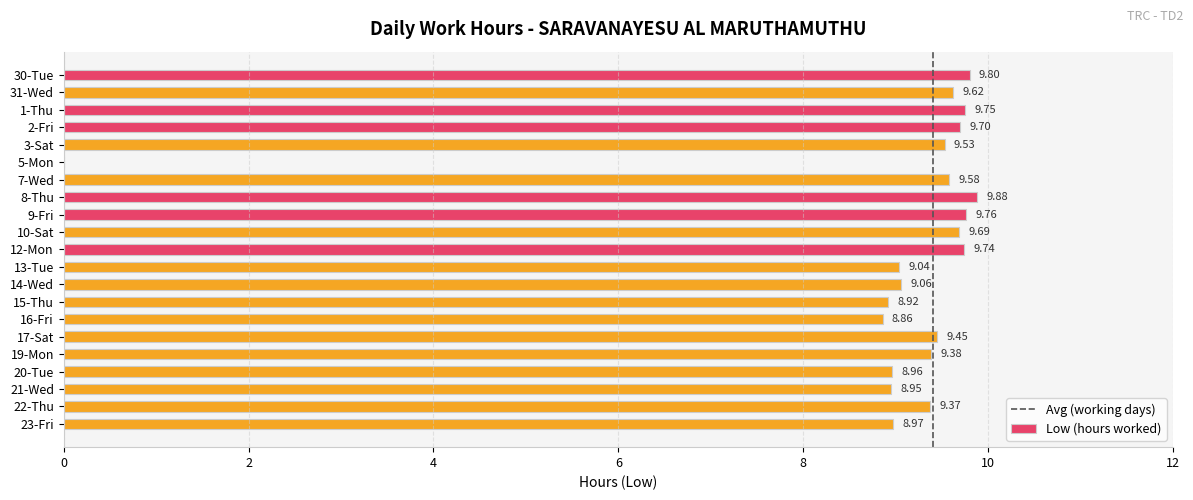

What is the sum of all values?

188.0